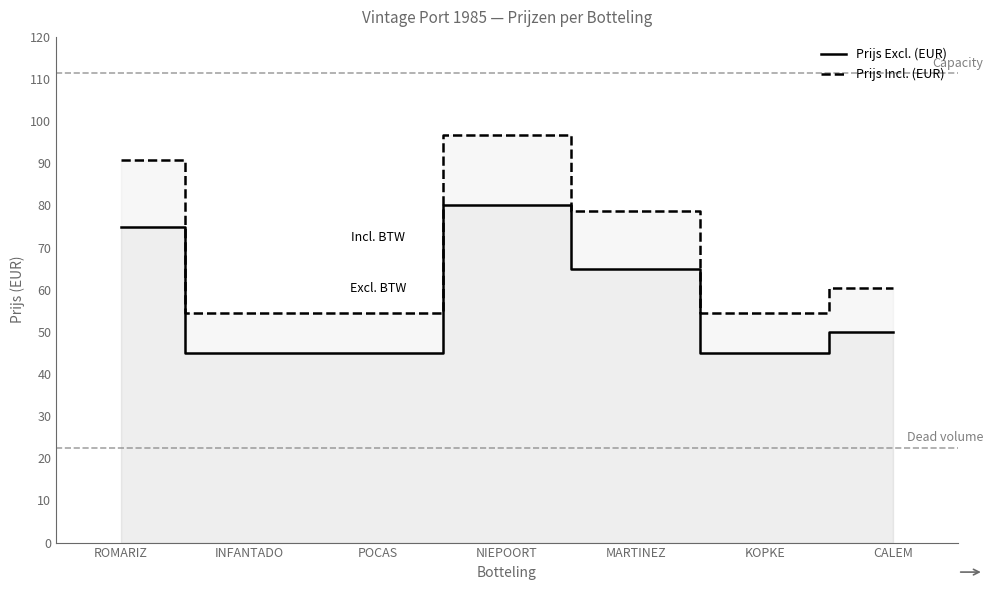

How many values in the Prijs Excl. (EUR) series exceed 50?

3